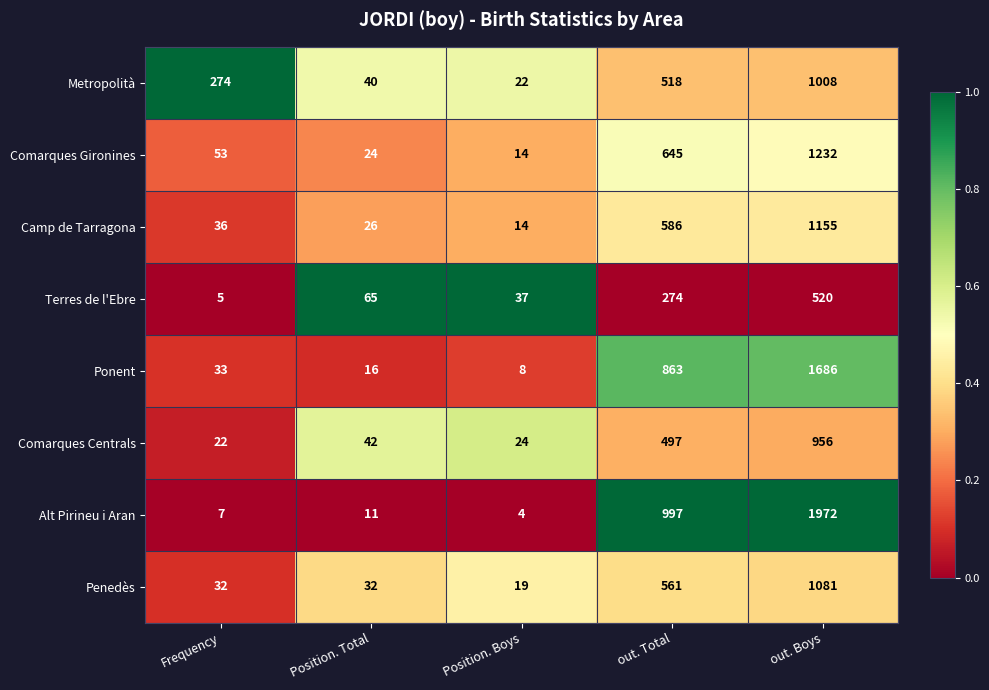

What is the greatest value displayed?

1972